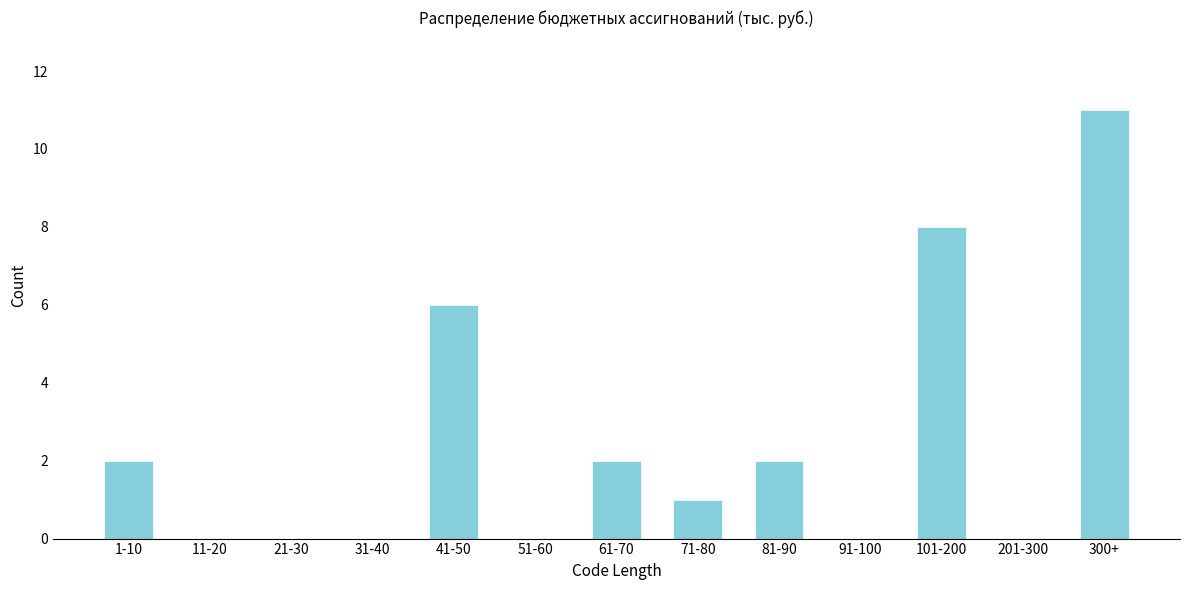

Reading left to right, transcribe all the data shown in this chart.

1-10=2	11-20=0	21-30=0	31-40=0	41-50=6	51-60=0	61-70=2	71-80=1	81-90=2	91-100=0	101-200=8	201-300=0	300+=11